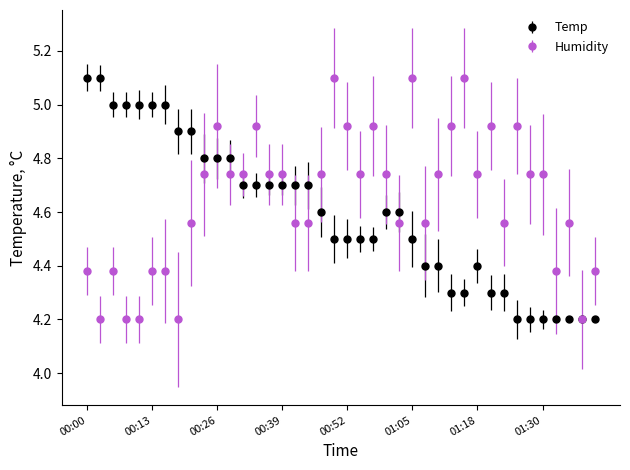

What is the difference between the maximum and minimum values in the Temp series?

0.9